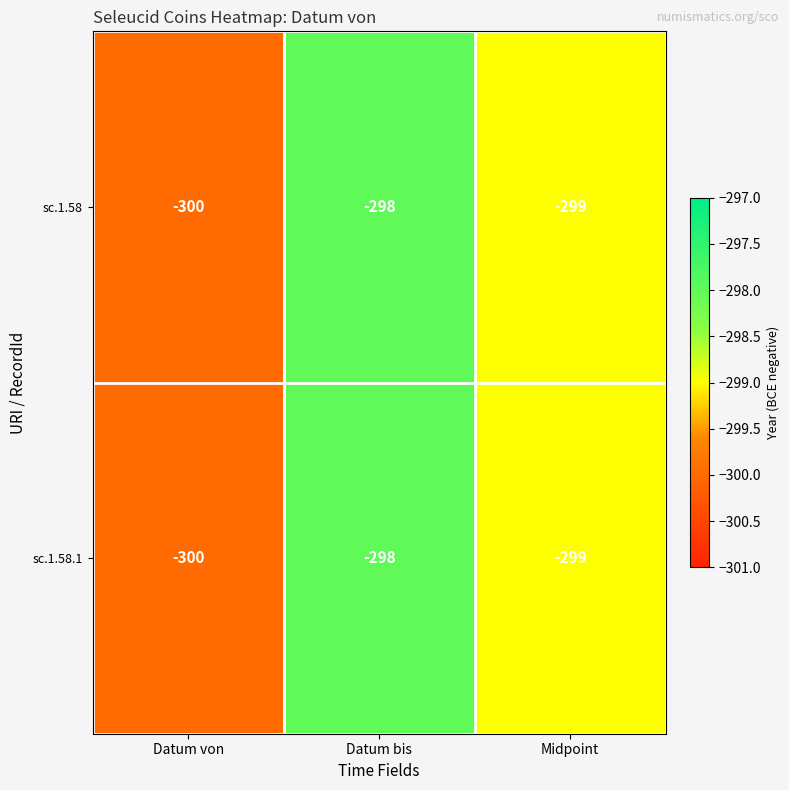

What is the sum of all sc.1.58 values?

-897